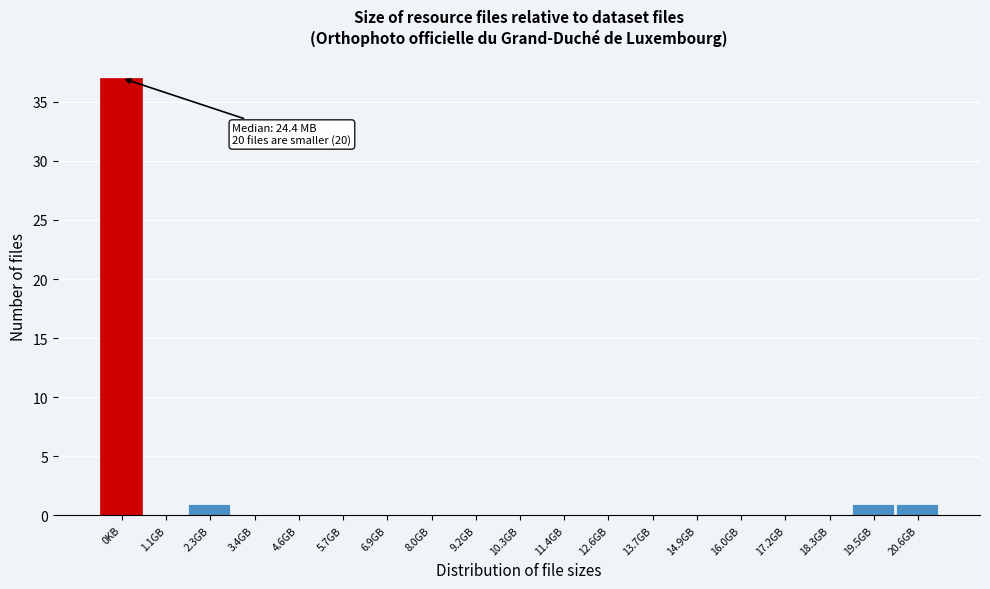

Reading left to right, what are all the values shown in this chart?

0KB=37	1.1GB=0	2.3GB=1	3.4GB=0	4.6GB=0	5.7GB=0	6.9GB=0	8.0GB=0	9.2GB=0	10.3GB=0	11.4GB=0	12.6GB=0	13.7GB=0	14.9GB=0	16.0GB=0	17.2GB=0	18.3GB=0	19.5GB=1	20.6GB=1